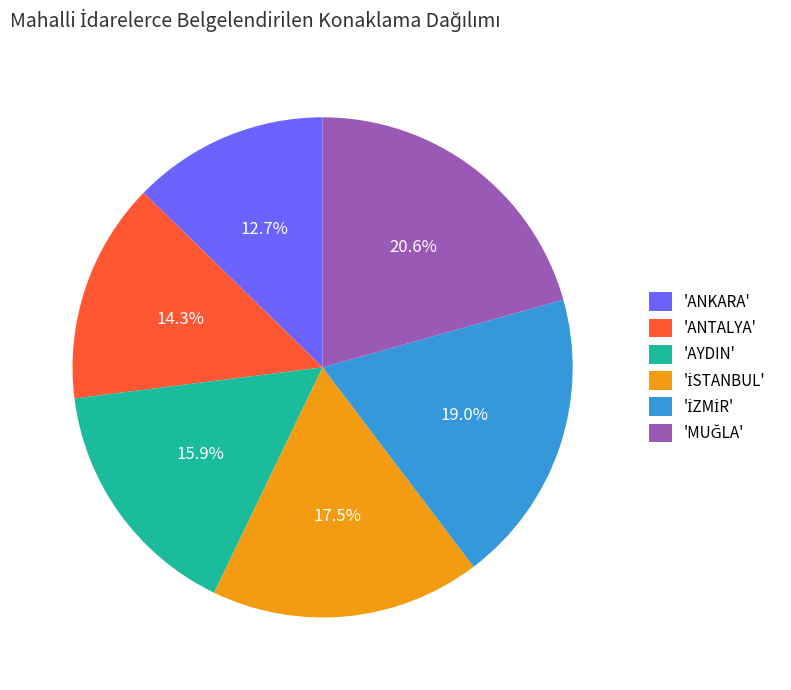

How many segments does this pie chart have?

6